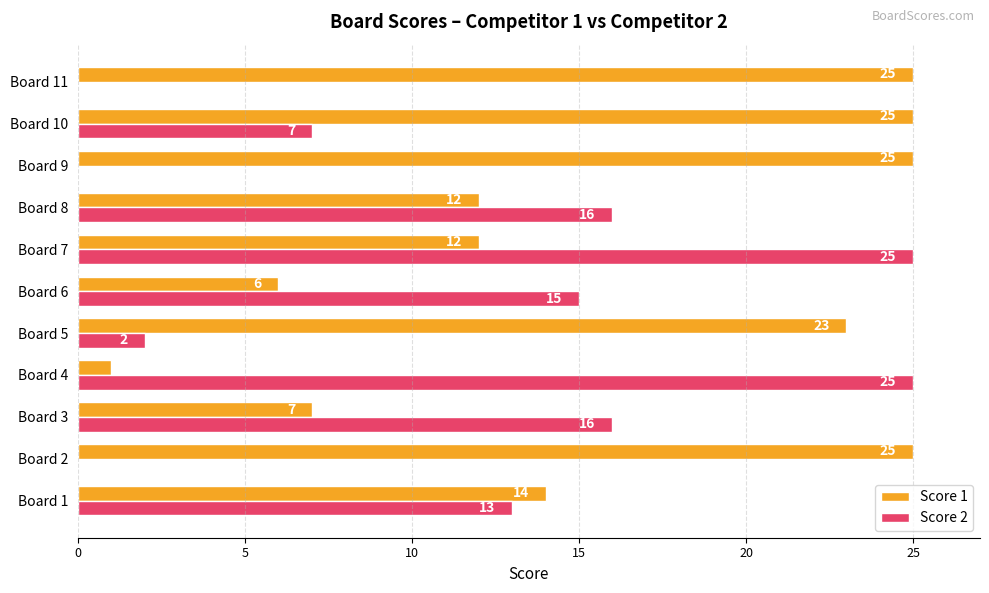

Read the Score 1 value at Board 5, to the nearest 10.

20